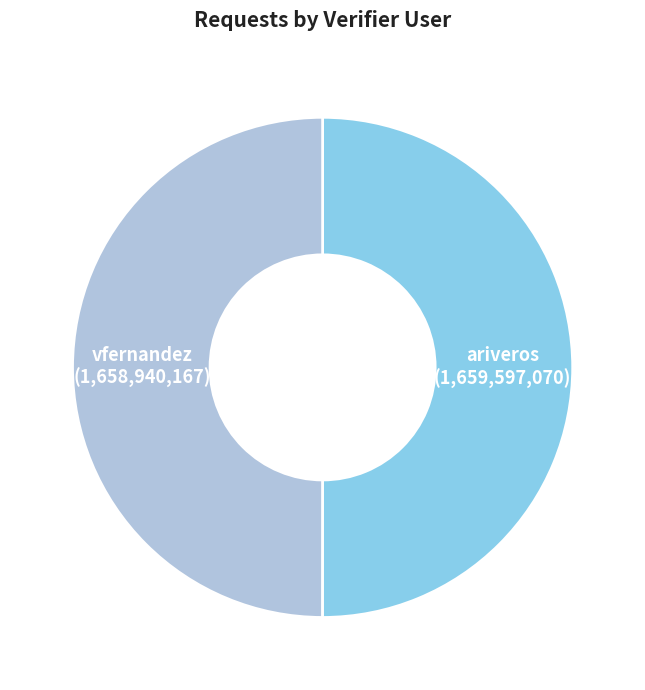

Is it true that vfernandez is 50% of the pie?

True